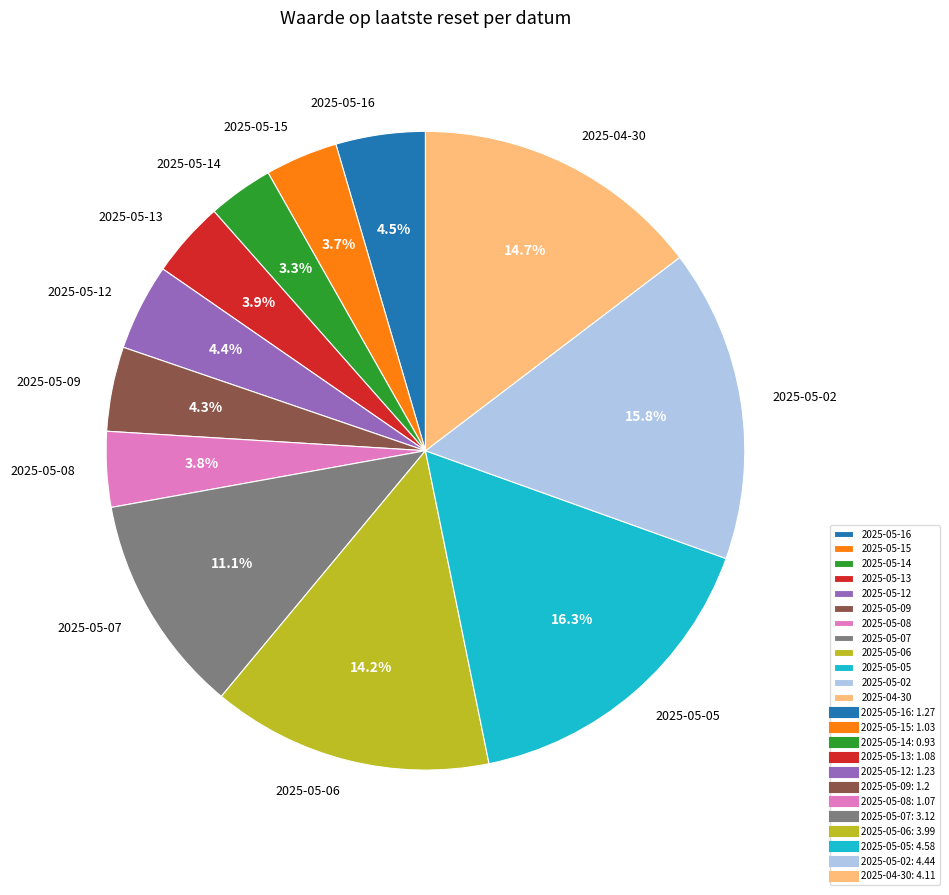

What portion of the pie excludes 2025-05-06?

85.8%